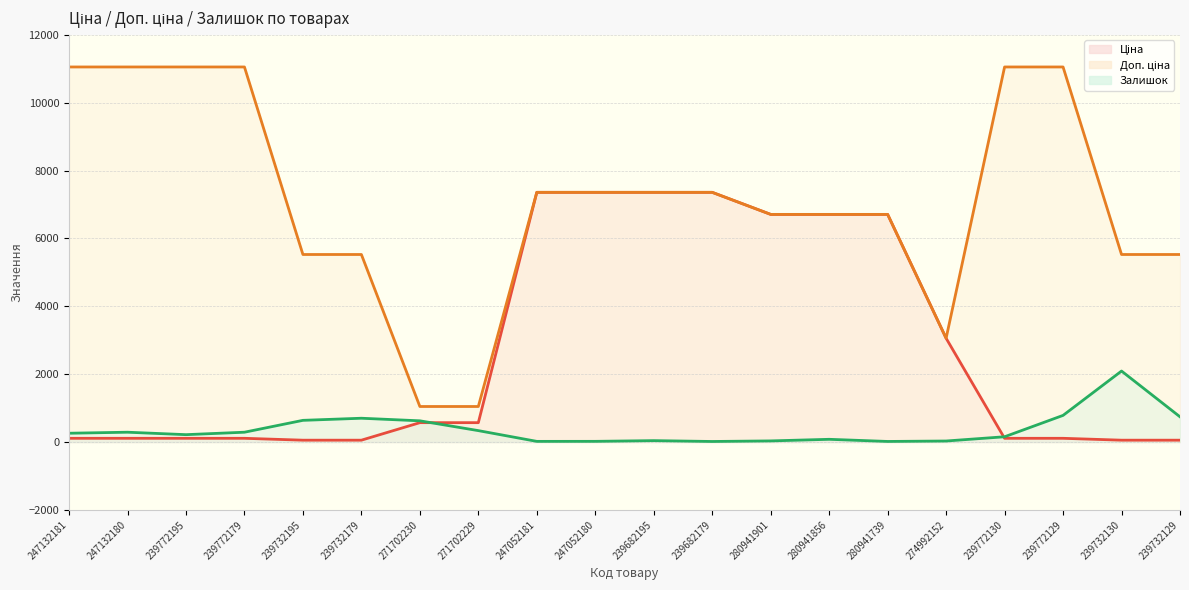

Which category has the highest value across all series?

247132181